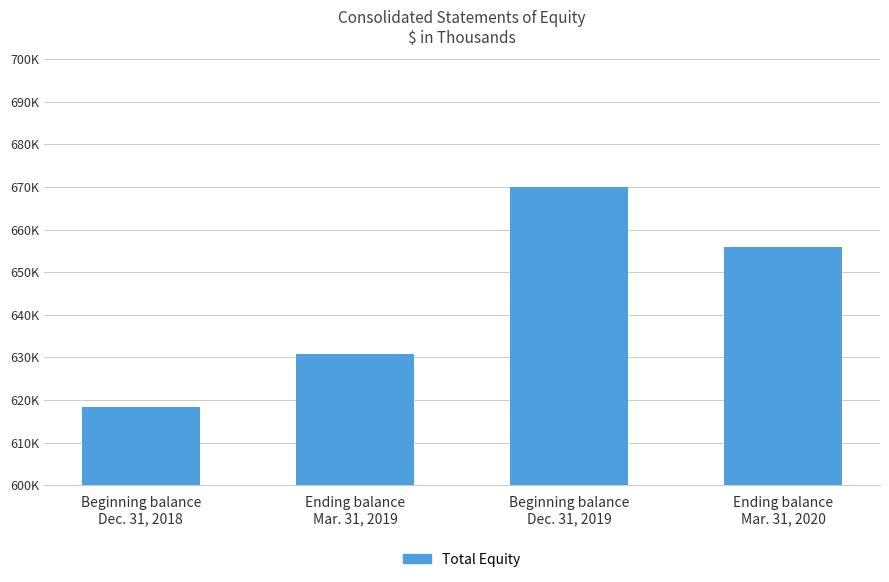

The value at Beginning balance
Dec. 31, 2018 is 848388. True or false?

False